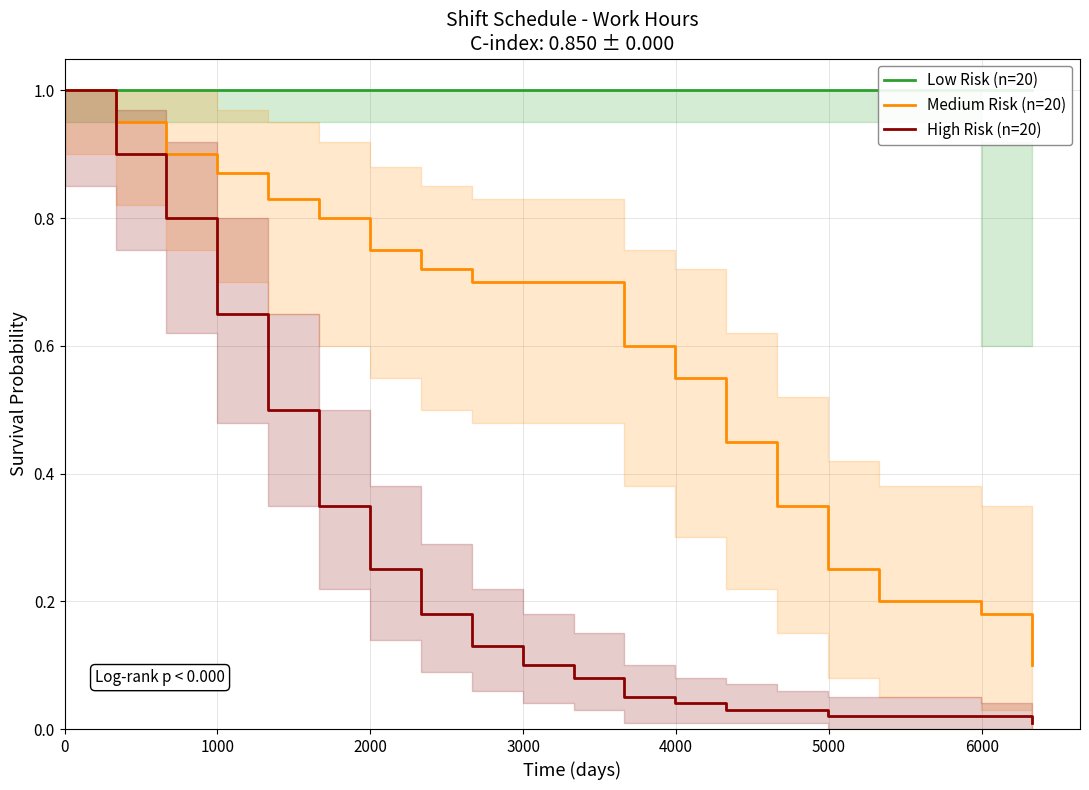

At how many categories does at least one series exceed 0?

20